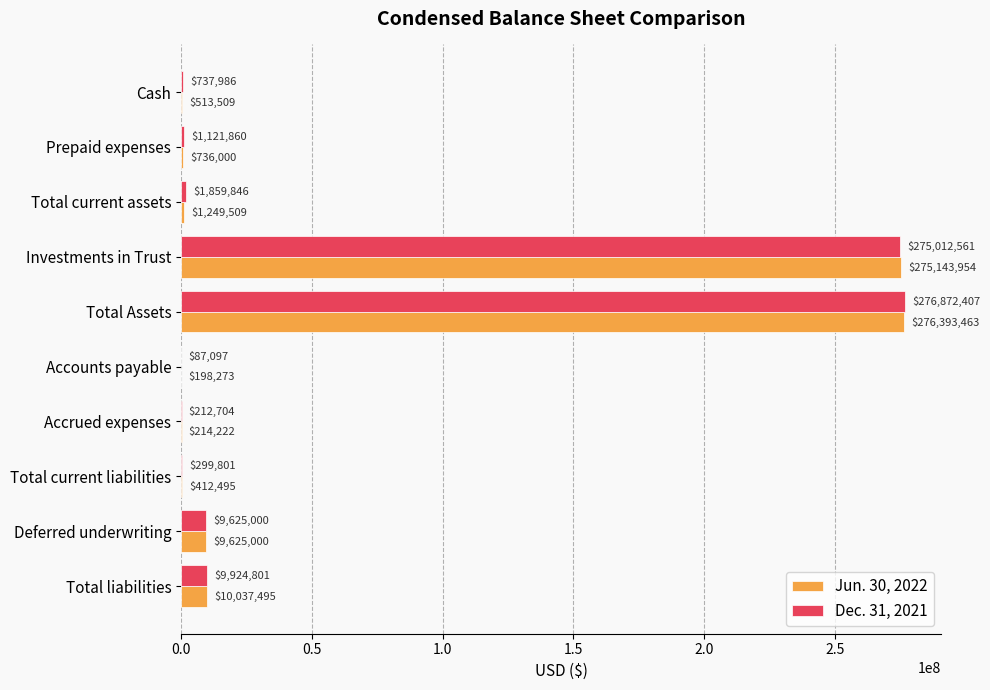

At which category does the chart reach its peak across all series?

Total Assets